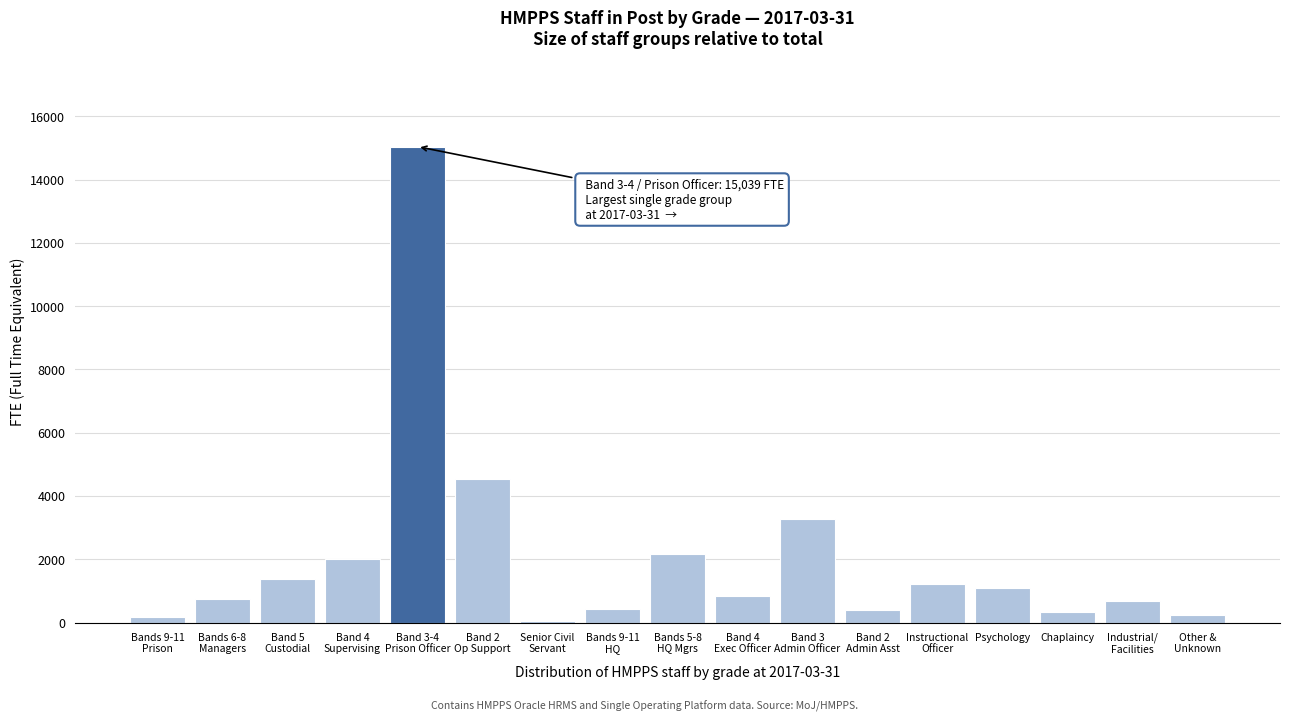

What is the maximum value shown in the chart?

15039.0